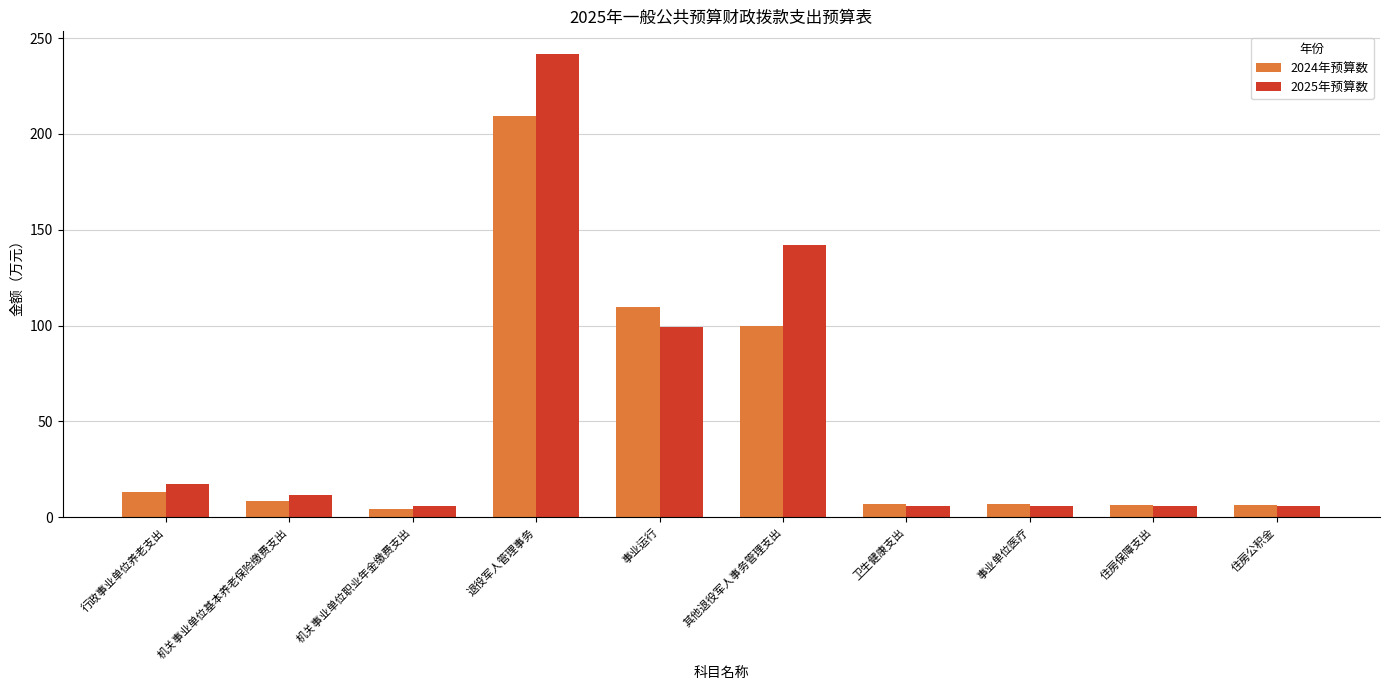

What is the spread (max minus min) of values at 行政事业单位养老支出?

4.2